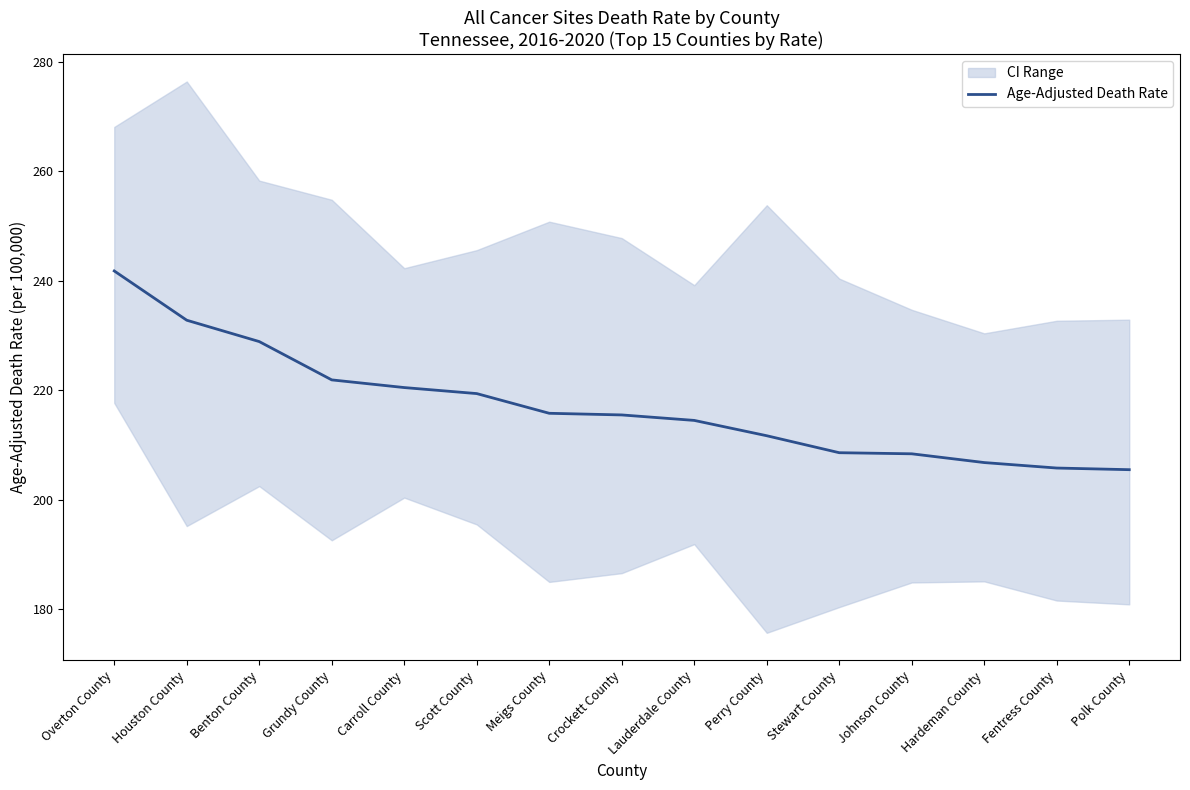

What is the sum of all values?

3257.9